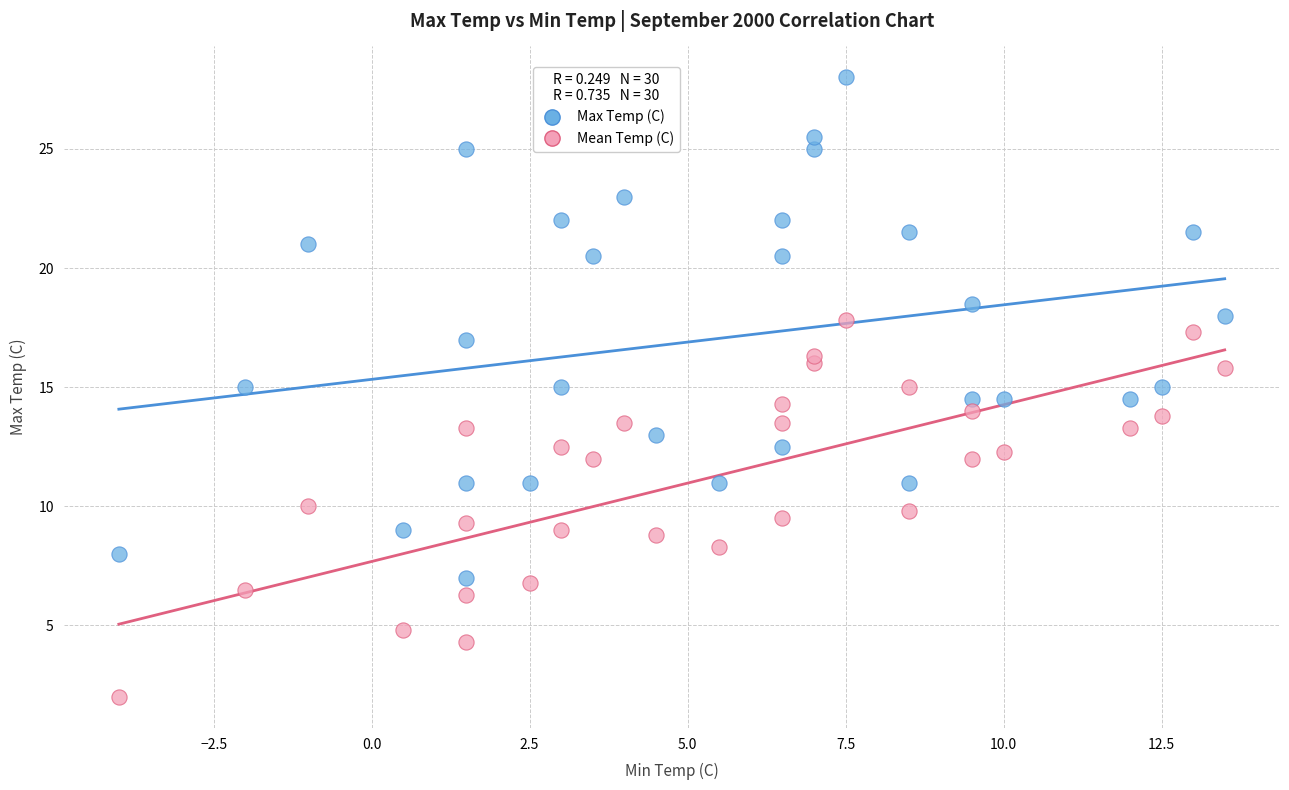

Across all data points, what is the range of X values (max minus min)?

17.5